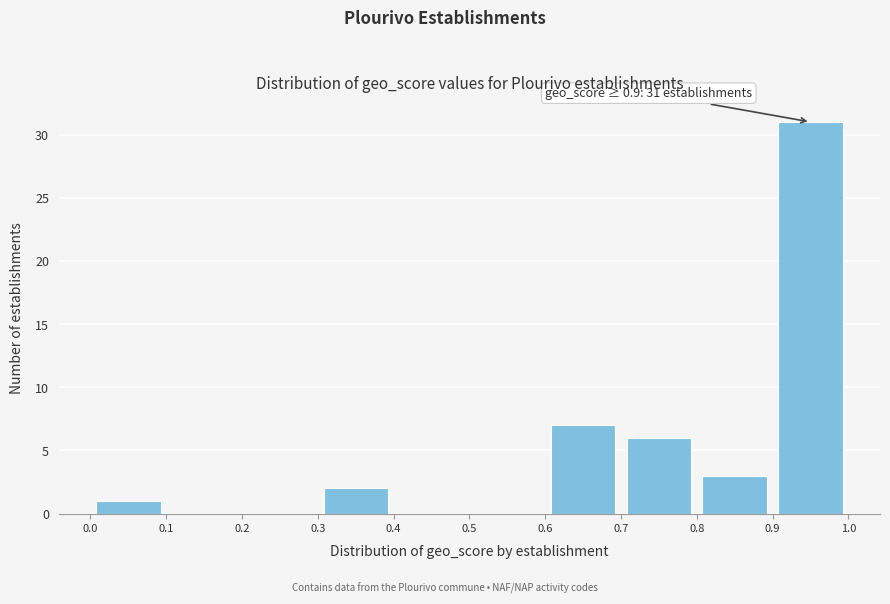

Over which range of the x-axis is the bar tallest?

0.9 to 1.0